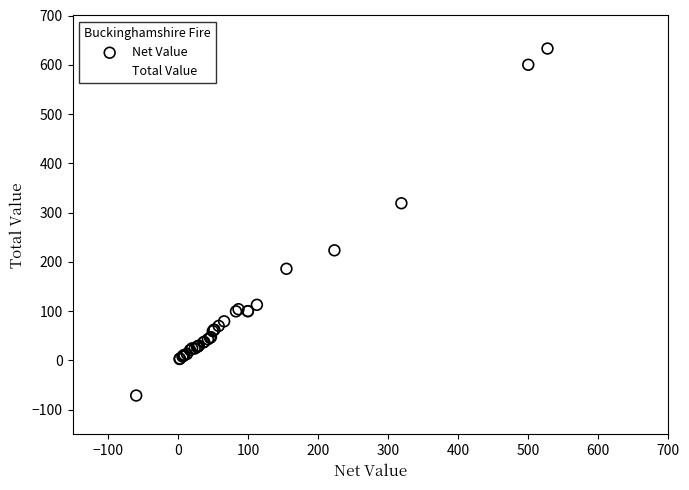

Which series has the widest spread of Y values?

Net Value